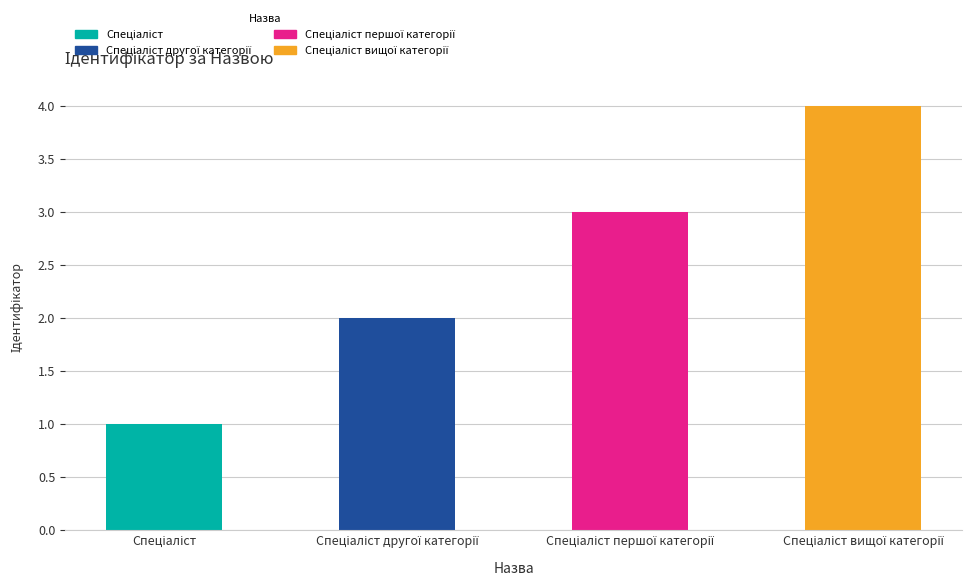

What is the difference between the maximum and minimum values?

3